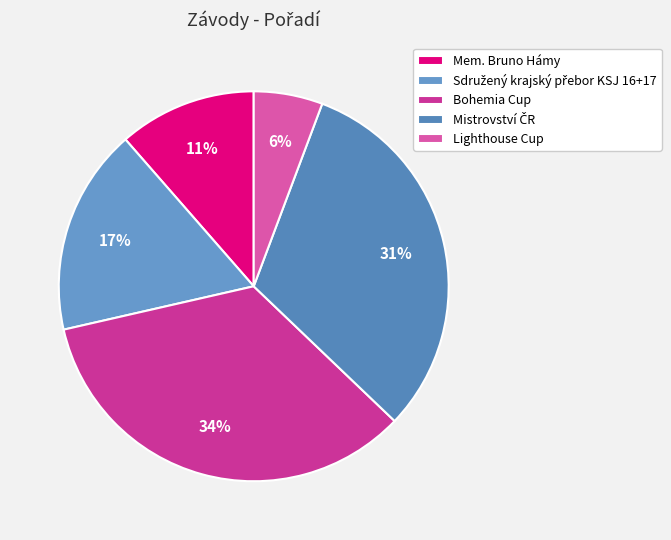

True or false: Mistrovství ČR accounts for 26% of the total.

False